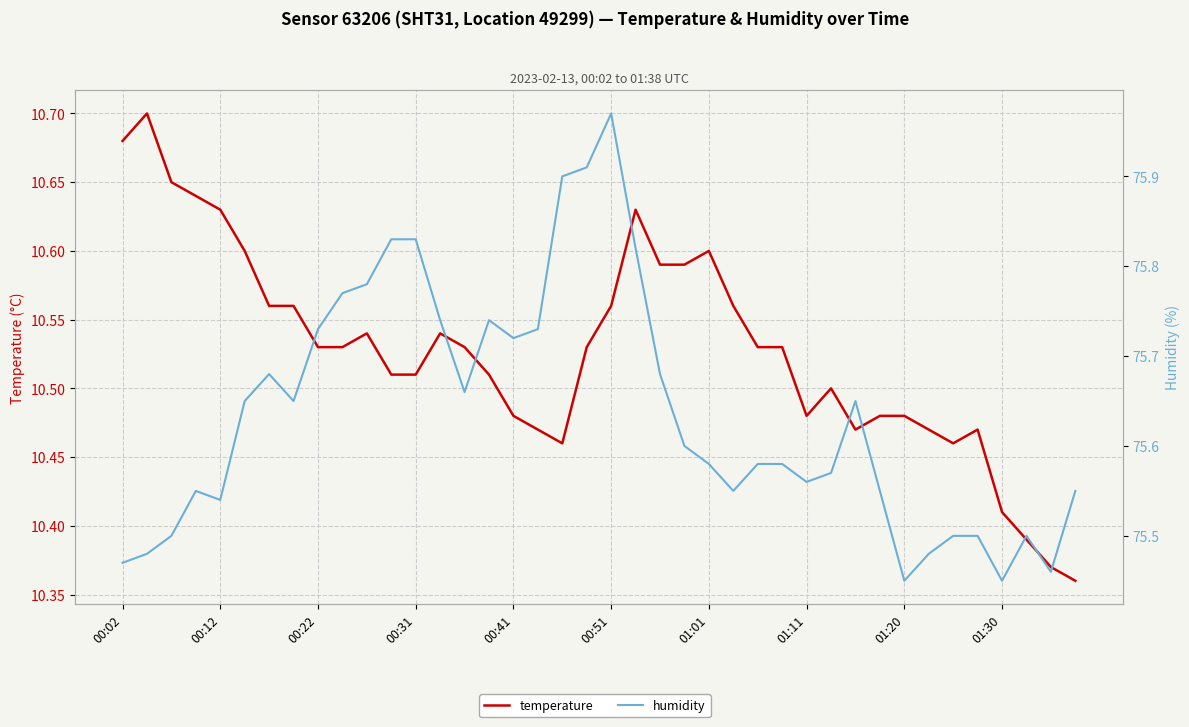

List the series in order of their peak value, lowest first.

temperature, humidity